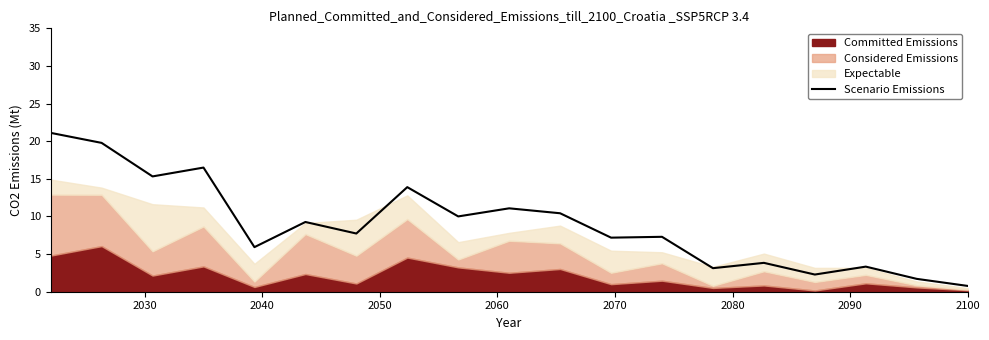

How many lines are shown in the chart?

1